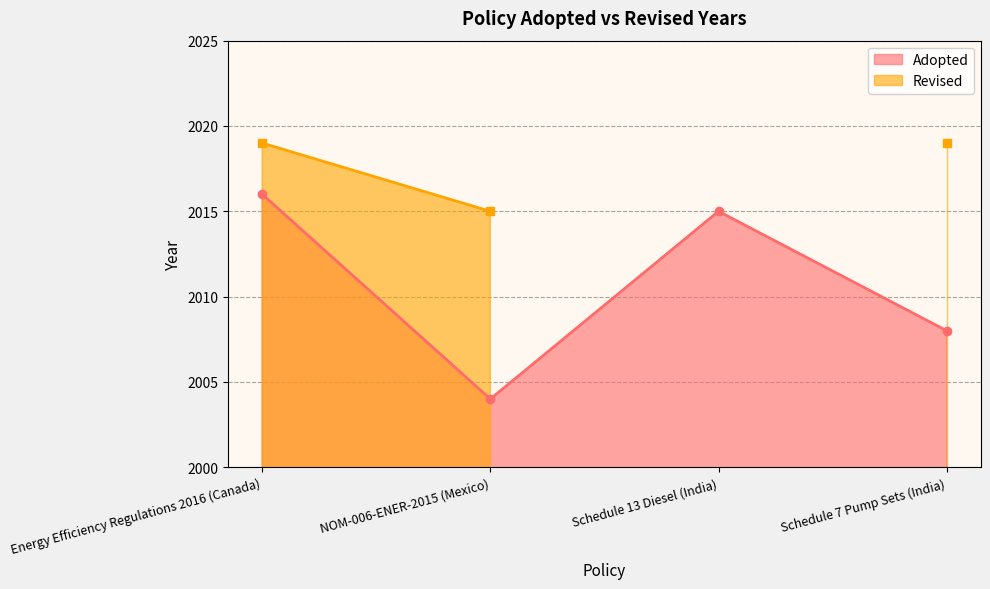

How many values exceed 2015?

1